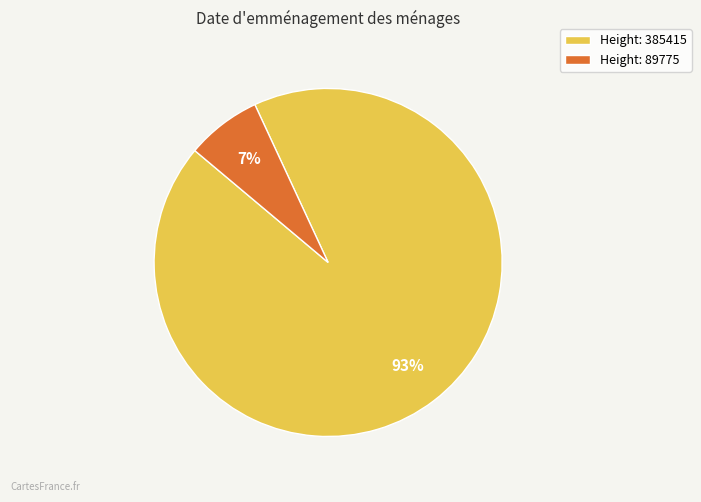

To the nearest percent, what is the difference between the largest and smallest slice percentages?

86%